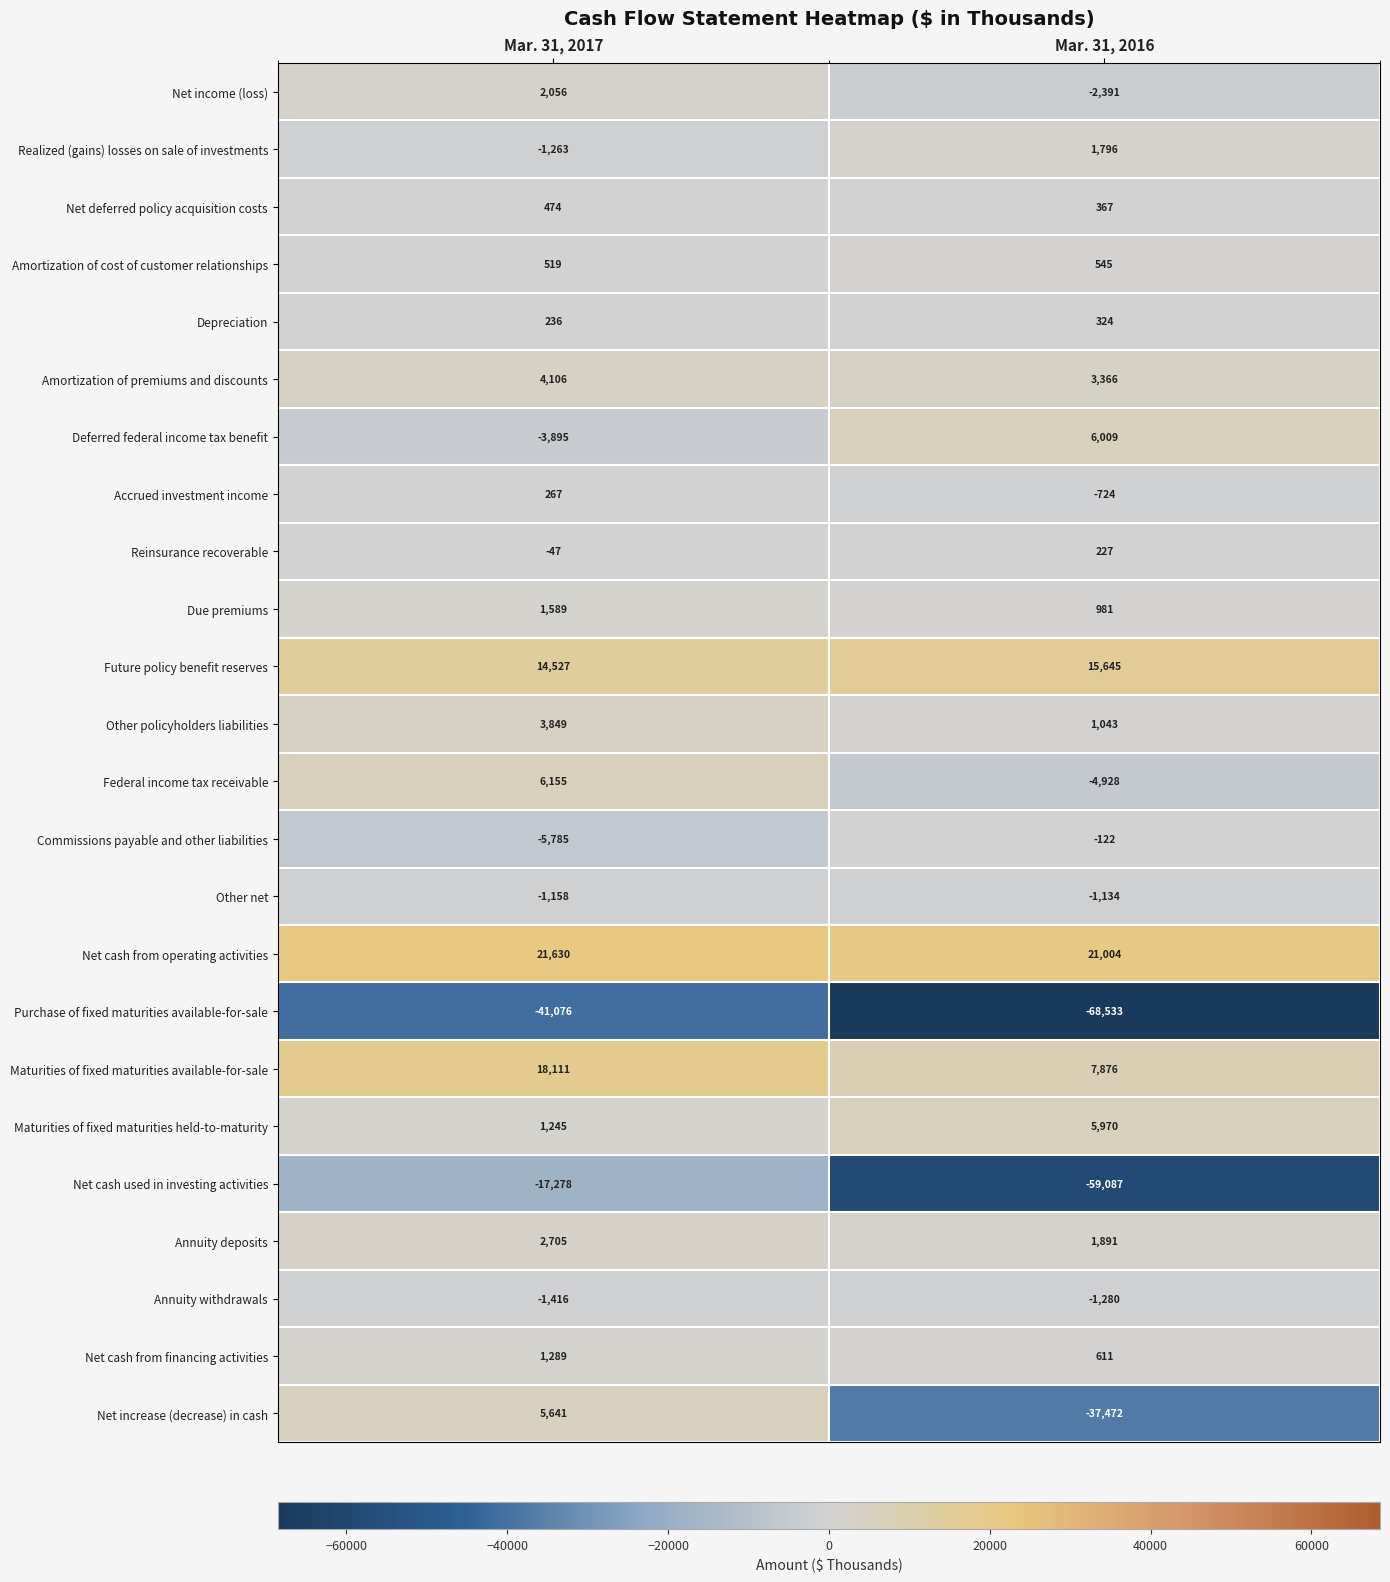

What is the total value across all series at Mar. 31, 2016?

-108016